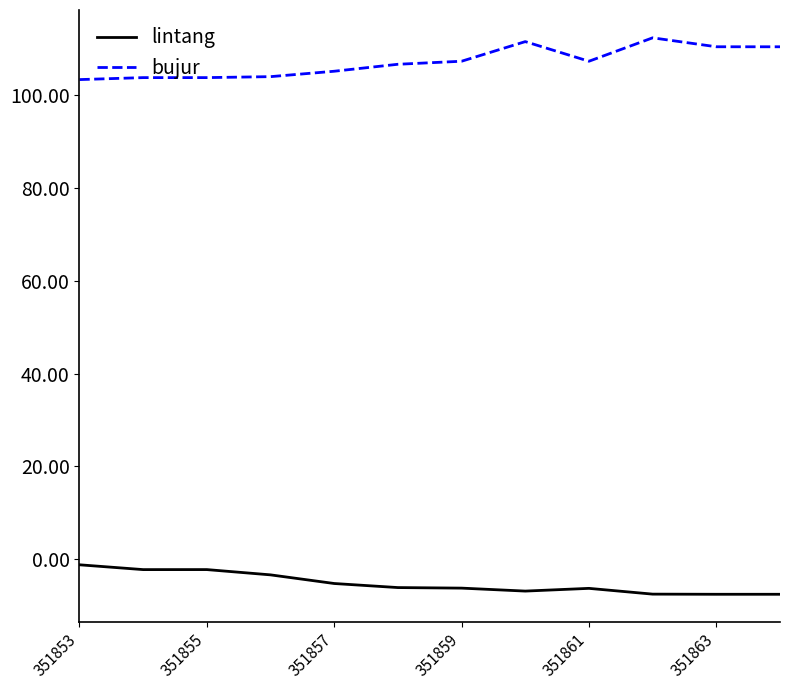

What is the smallest value displayed?

-7.5